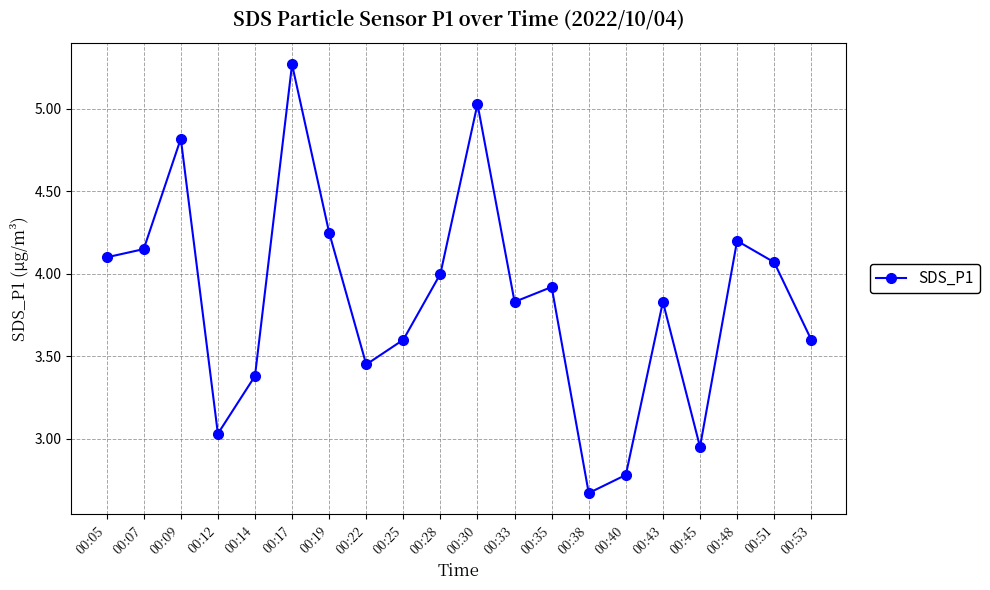

Which has a higher value, 00:12 or 00:07?

00:07